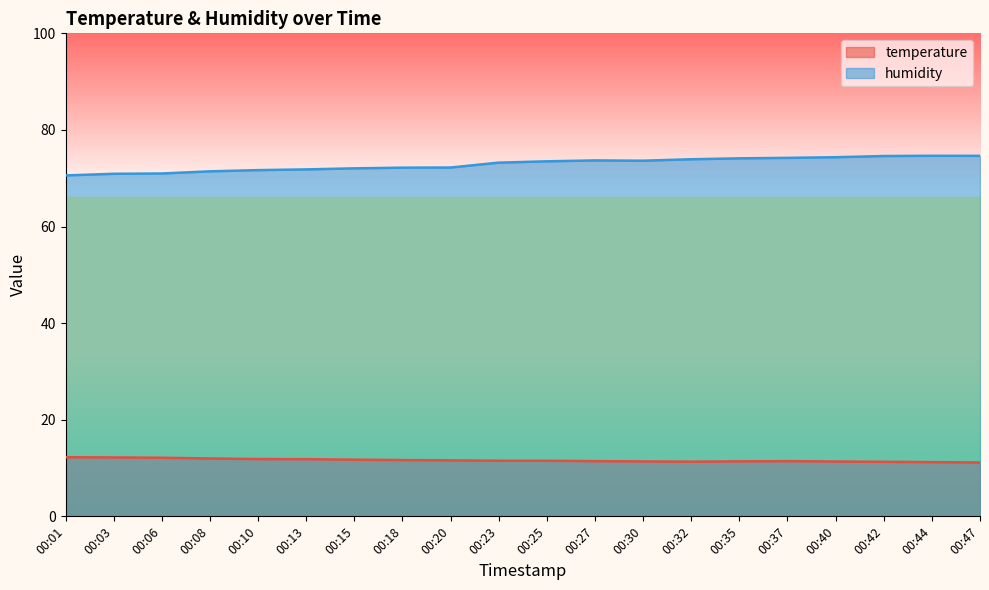

Where does the humidity series first go above 73?

00:23